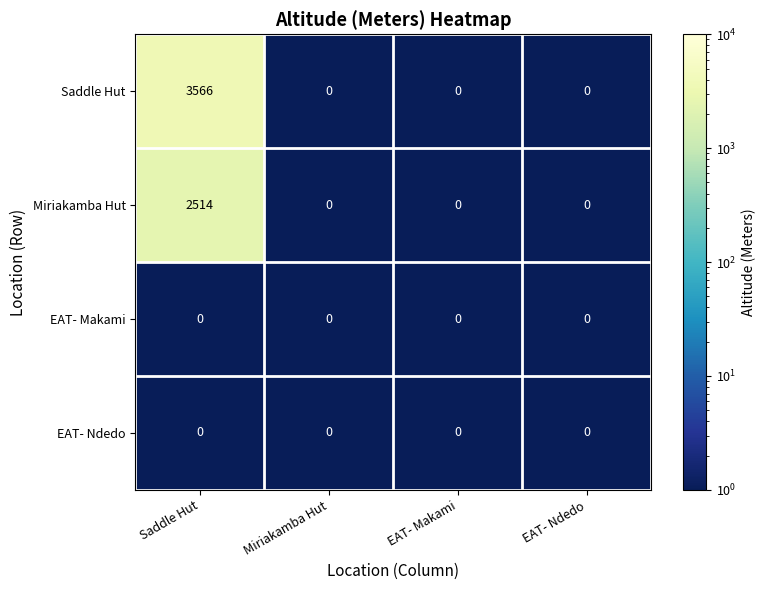

The EAT- Makami series shows 0 at Saddle Hut. True or false?

True